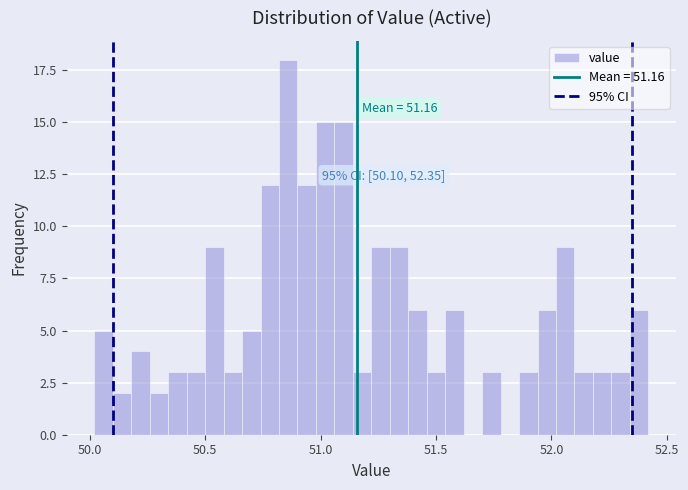

Around what value on the x-axis is the tallest bar? Give the approximate position of its centre, as read against the axis.

50.85